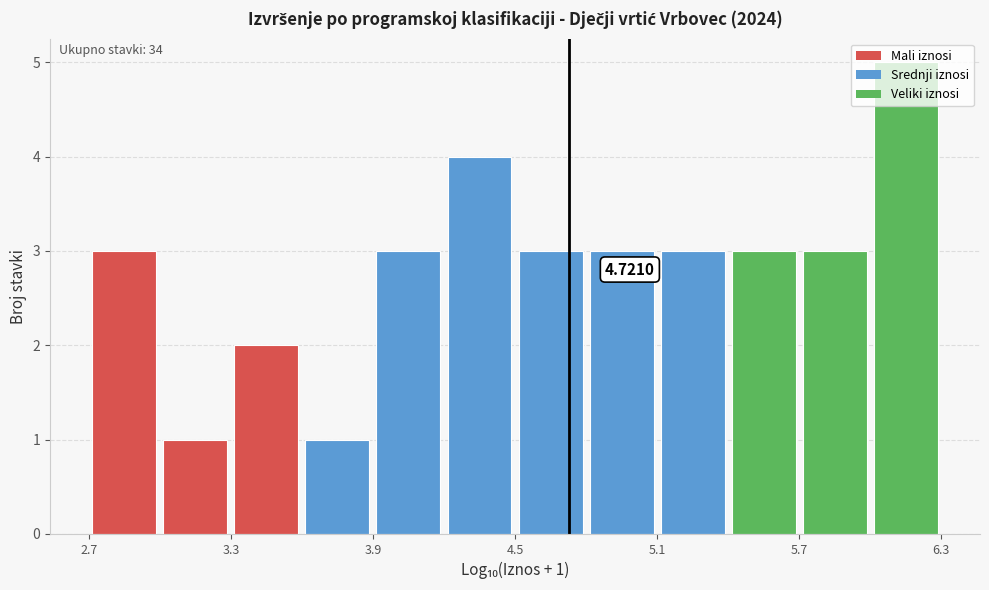

Read against the x-axis, roughly where is the centre of the tallest bar?

6.1